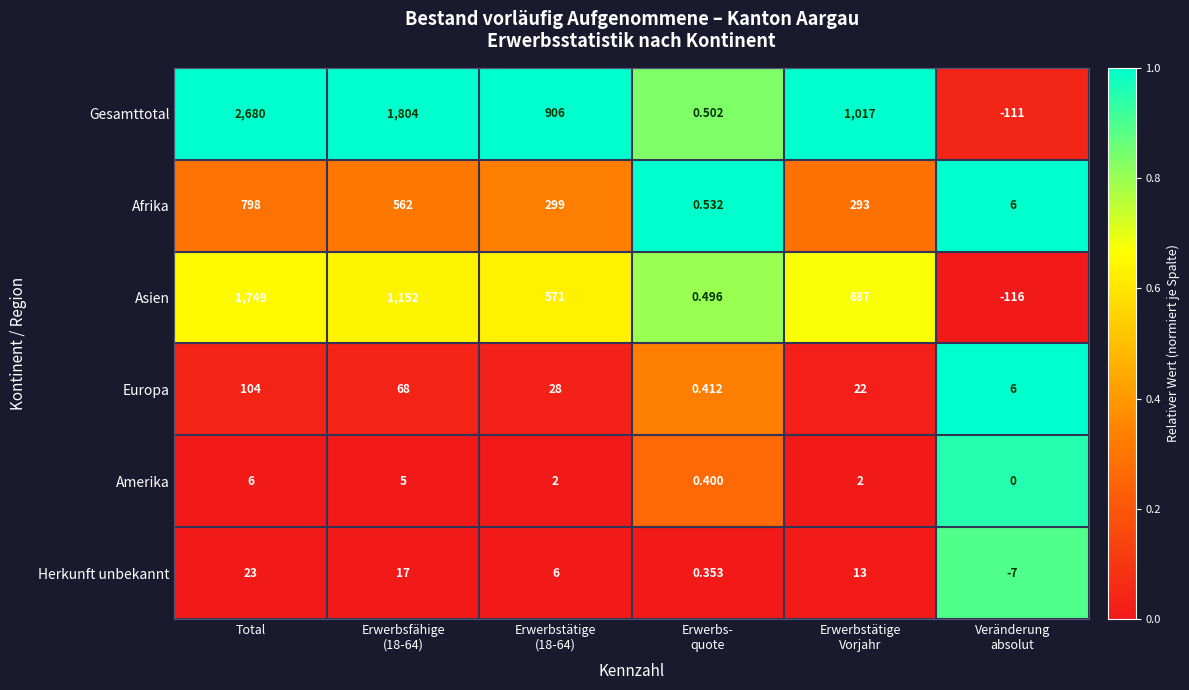

Which category has the highest value in the Amerika series?

Total